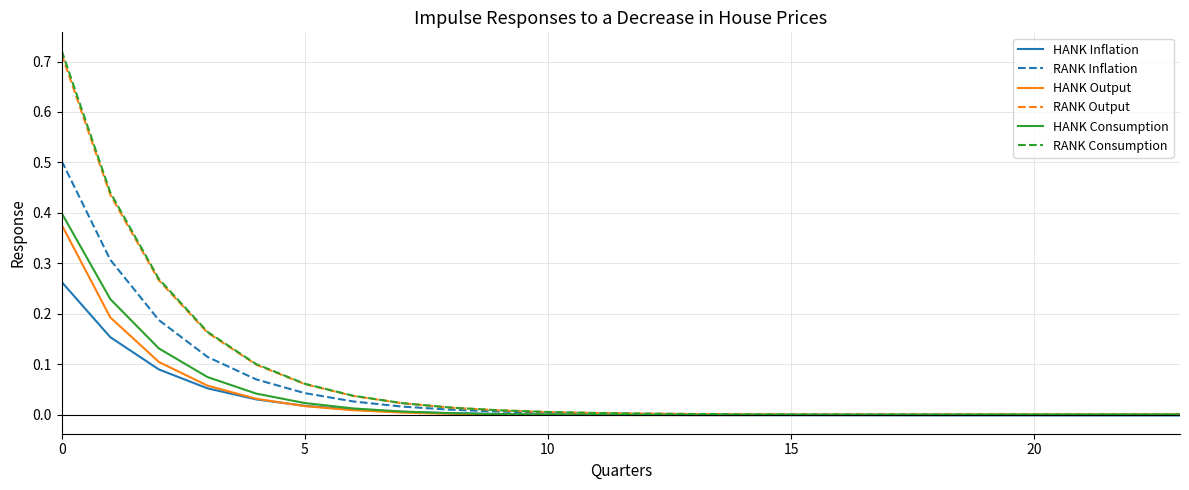

Rank the series by their maximum value, from highest to lowest.

RANK Consumption, RANK Output, RANK Inflation, HANK Consumption, HANK Output, HANK Inflation